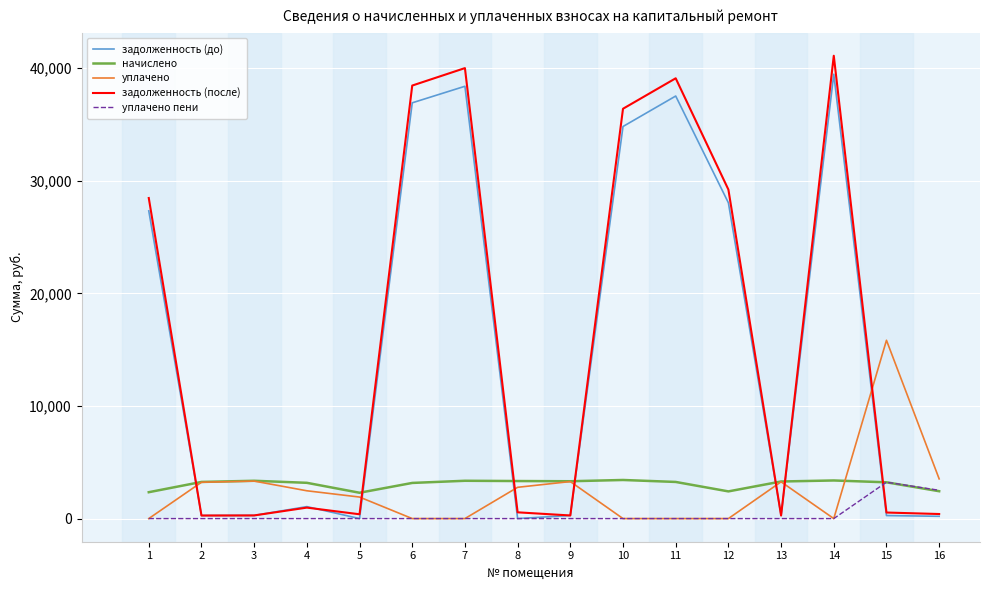

At which label is уплачено пени closest to 1615?

16